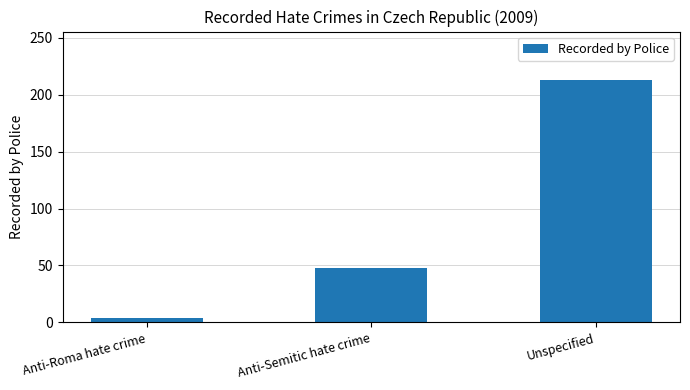

Reading left to right, what are all the values shown in this chart?

Anti-Roma hate crime=4	Anti-Semitic hate crime=48	Unspecified=213